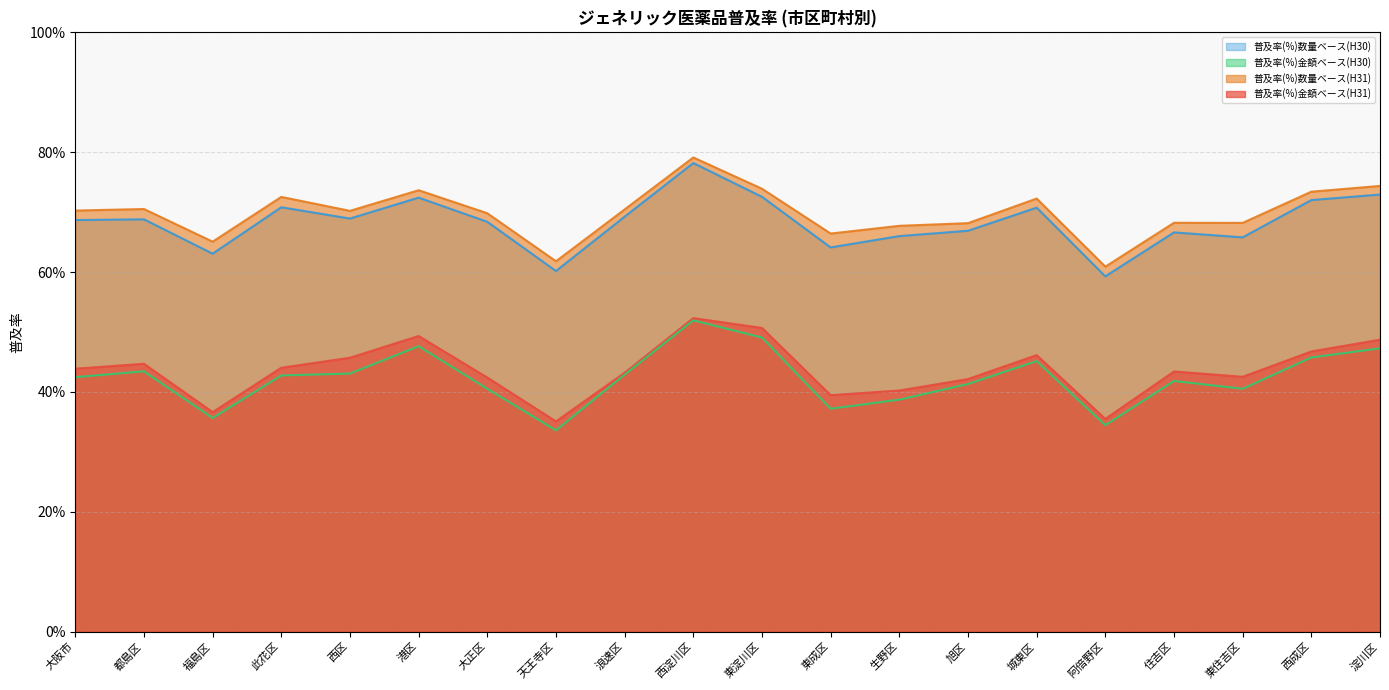

Which label corresponds to the smallest value in the chart?

天王寺区